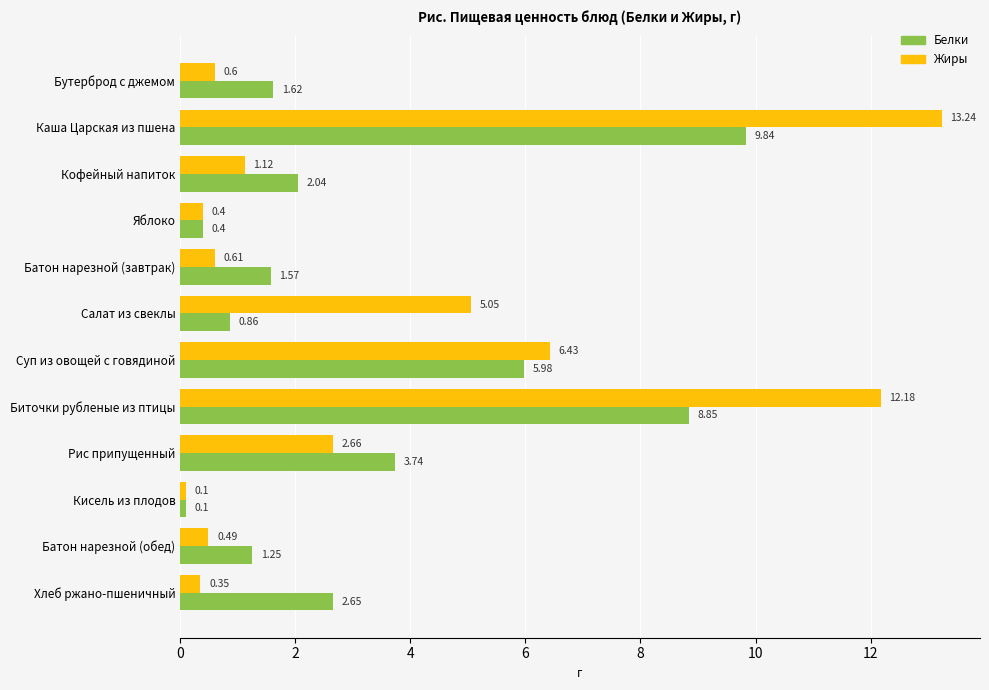

What is the sum of all Белки values?

38.9